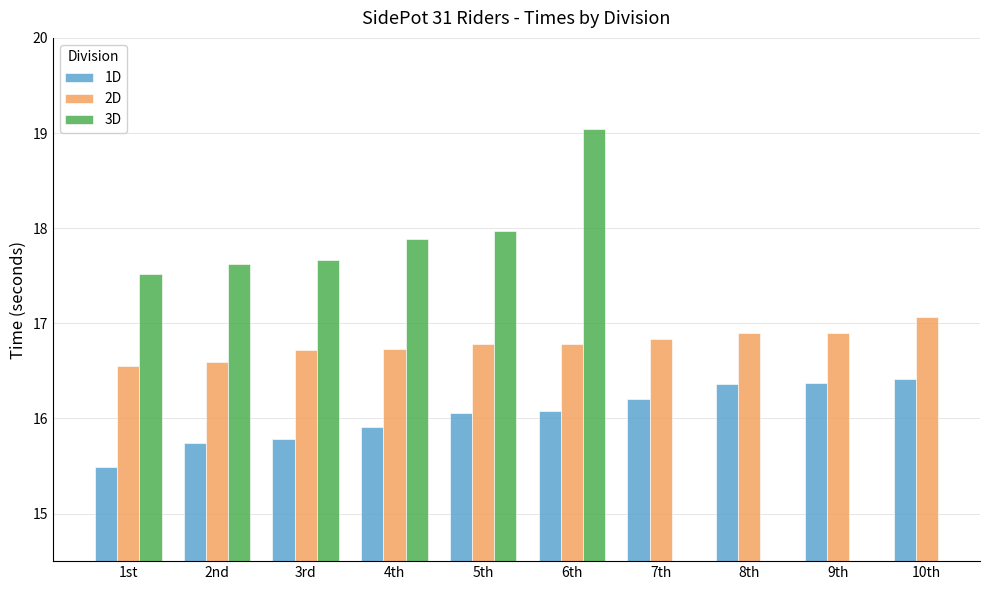

What is the minimum value shown in the chart?

15.5